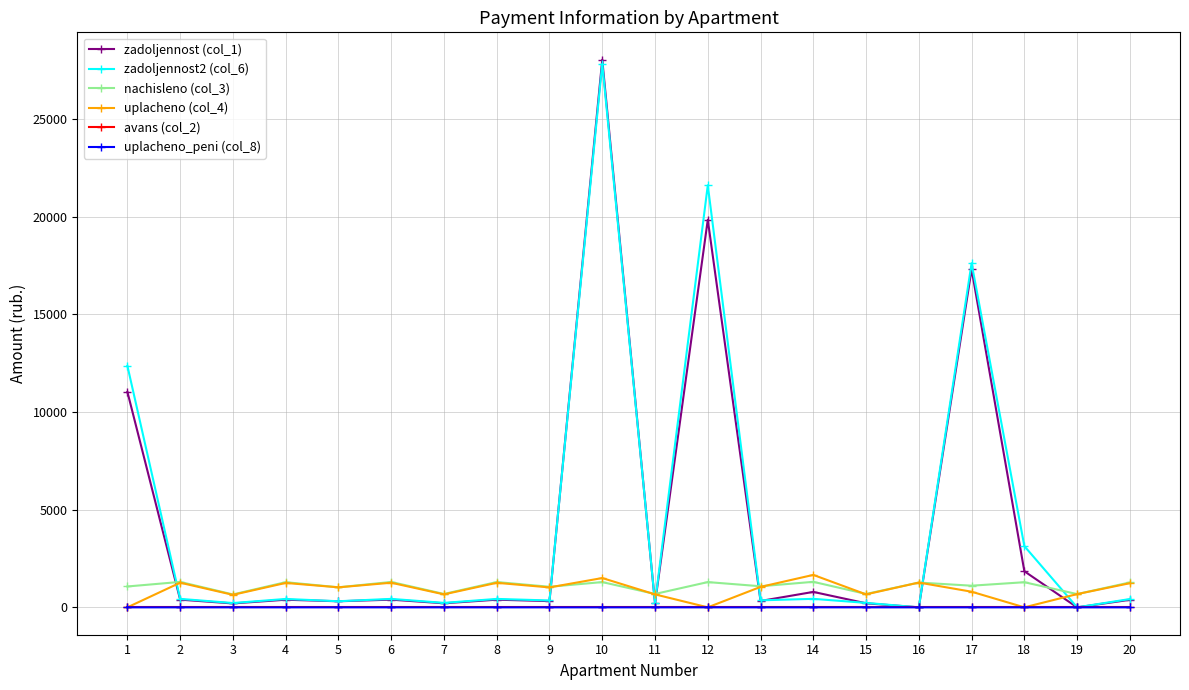

Which series changed the most between 1 and 7?

zadoljennost2 (col_6)